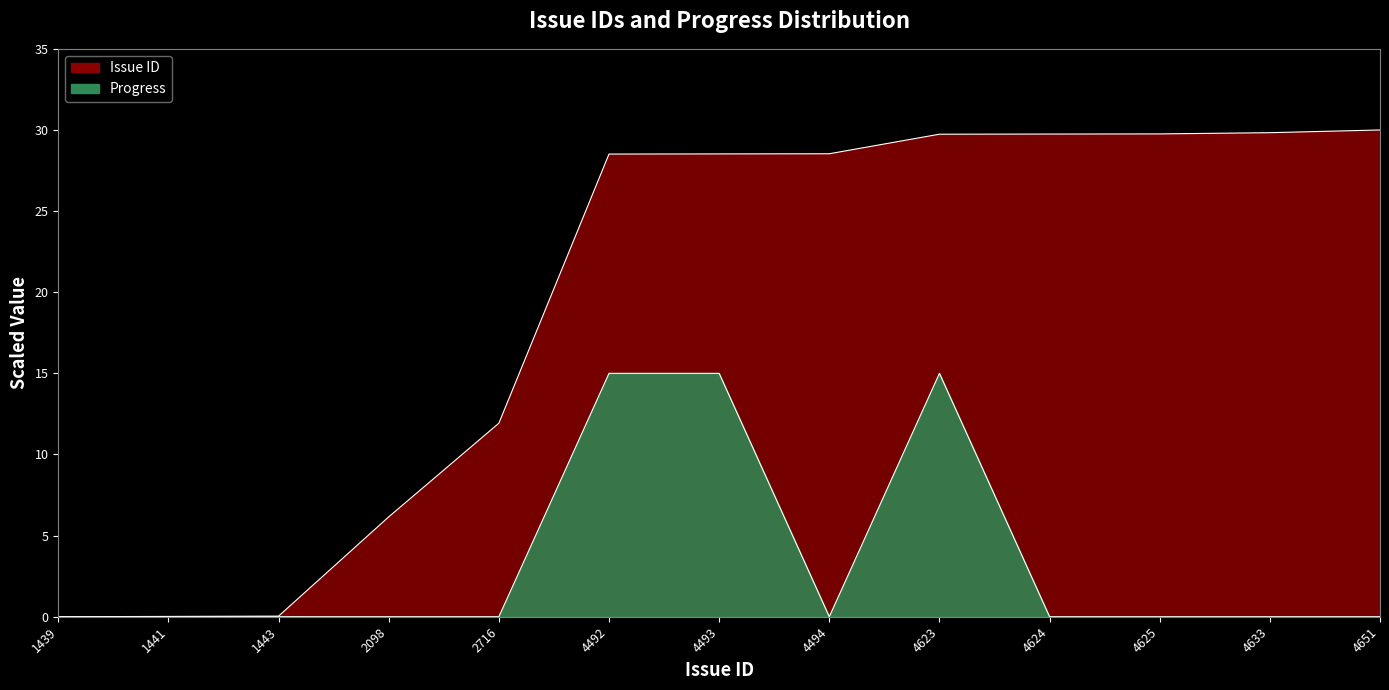

Where is Issue ID nearest to the value 15?

2716